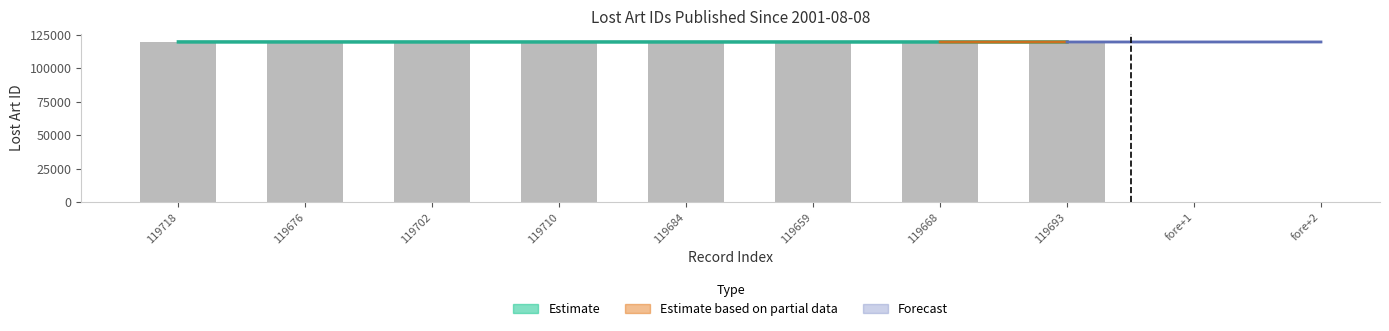

At which label does the data first exceed 119693?

119718